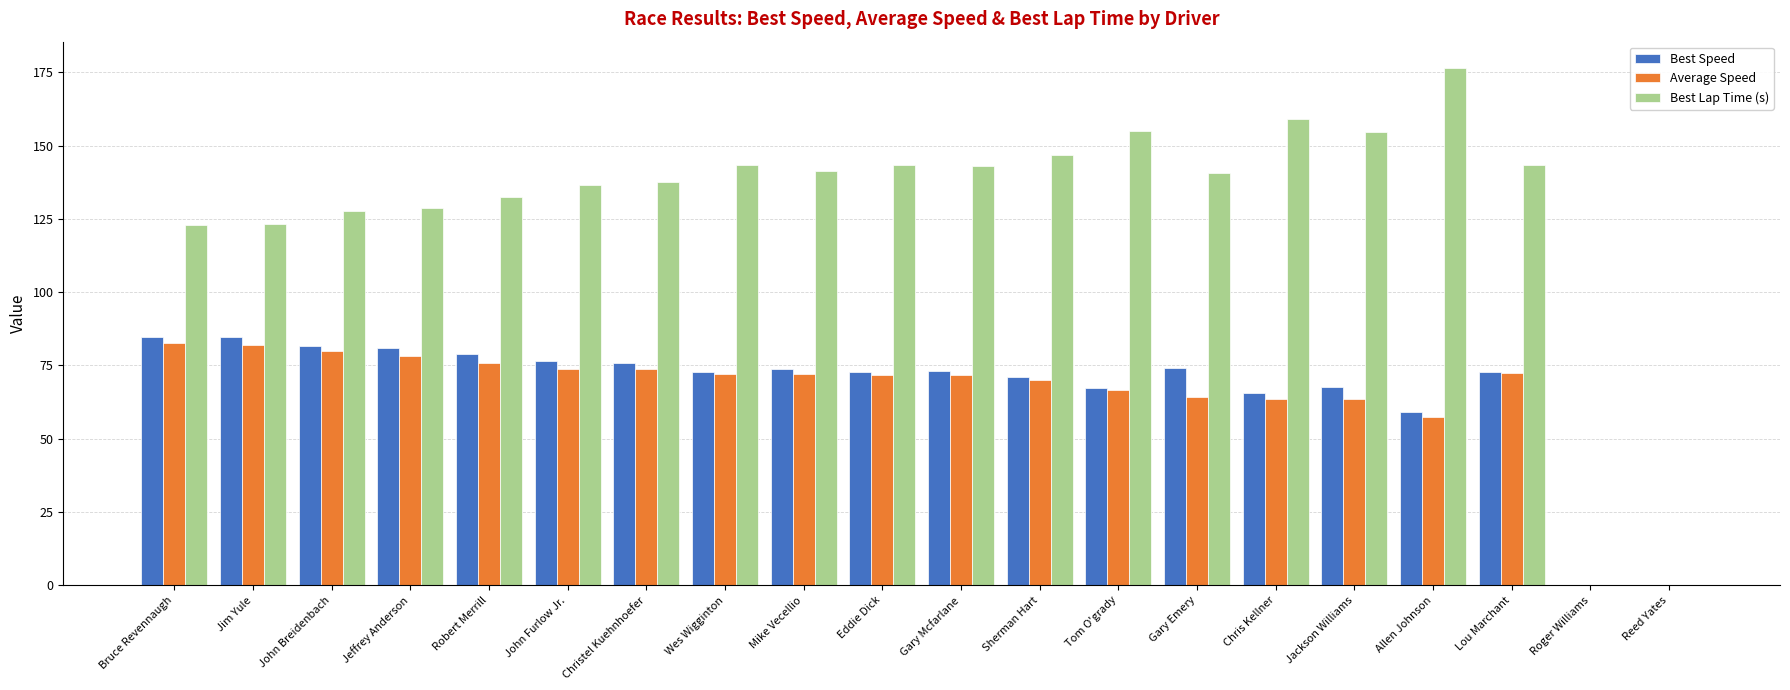

The Average Speed series shows 20.5 at Mike Vecellio. True or false?

False